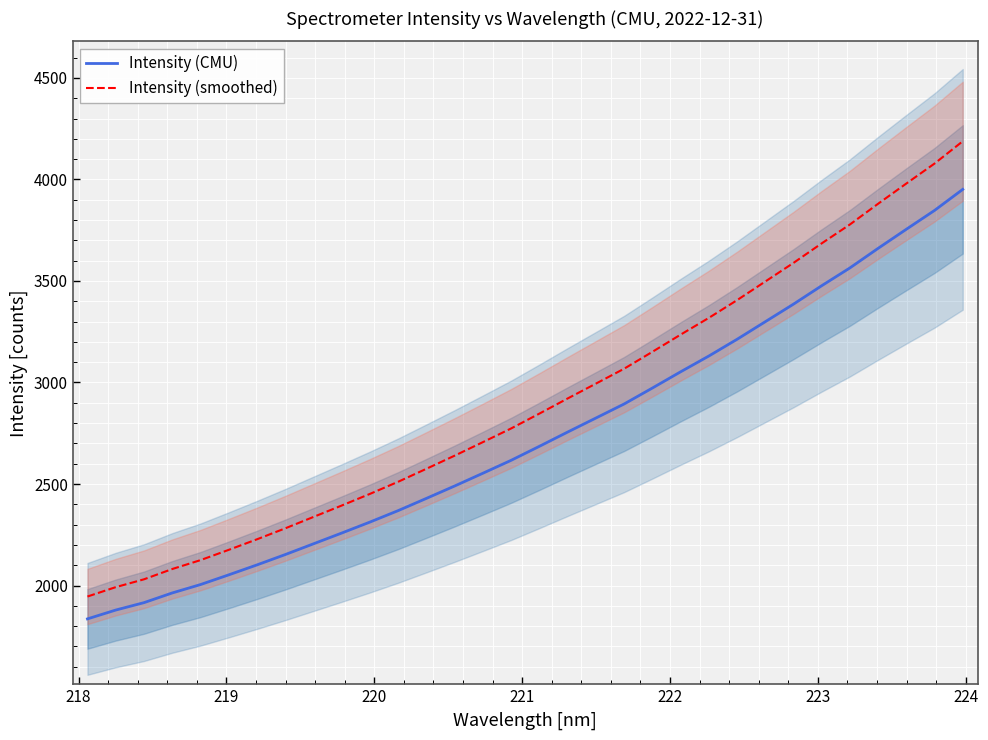

What is the difference between the second highest and second lowest values in the Intensity (CMU) series?

1968.0